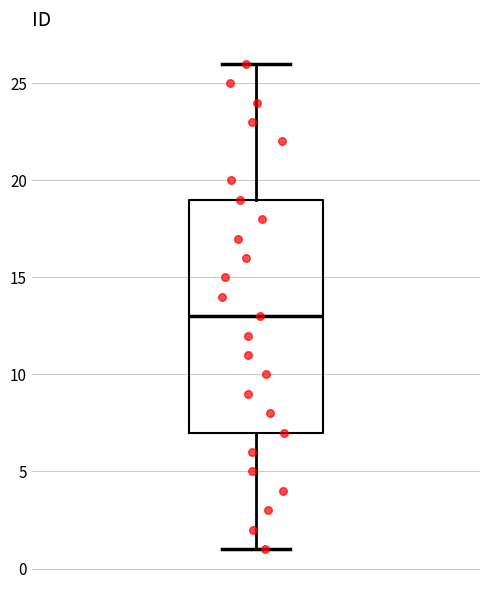

Read this box plot against the y-axis: the position of the median line, the range covered by the box, and the ends of both whiskers. The values are not printed on the chart, so give them approximately, as read against the axis.

median 13, box 7 to 19, whiskers 1 to 26